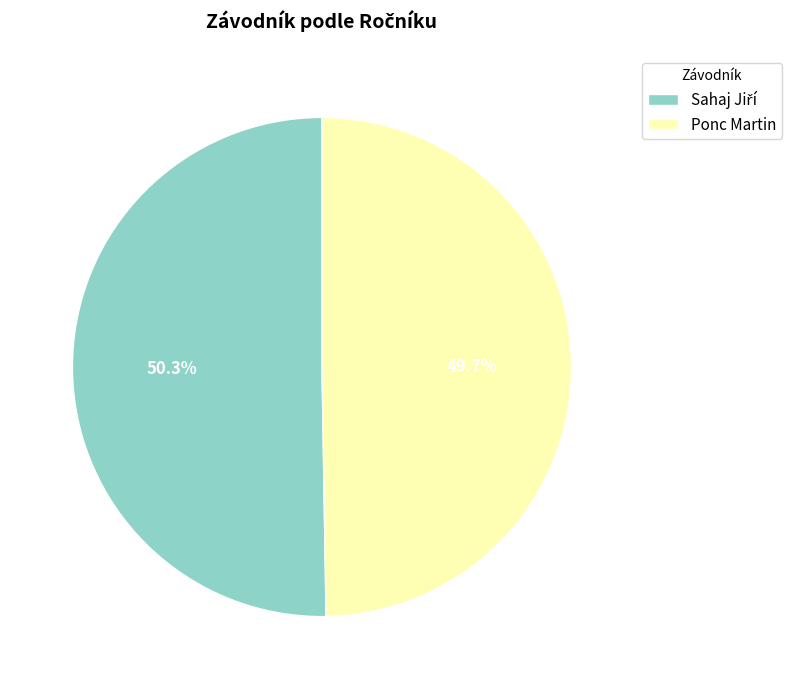

Which category has the smallest portion of the pie?

Ponc Martin